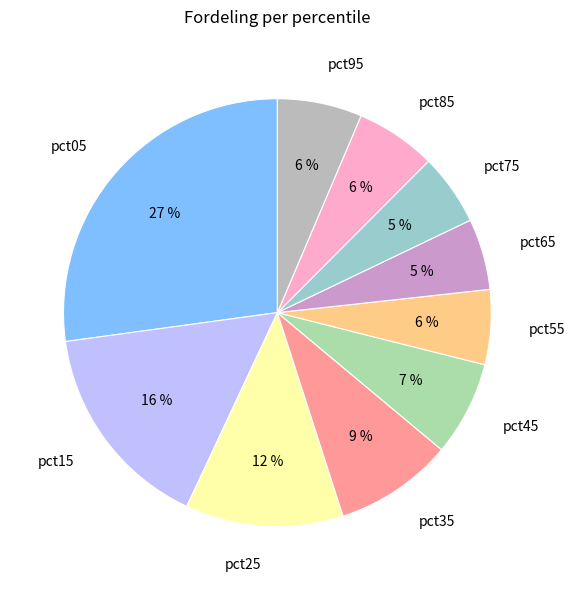

Is the sum of pct35 and pct45 greater than half?

No